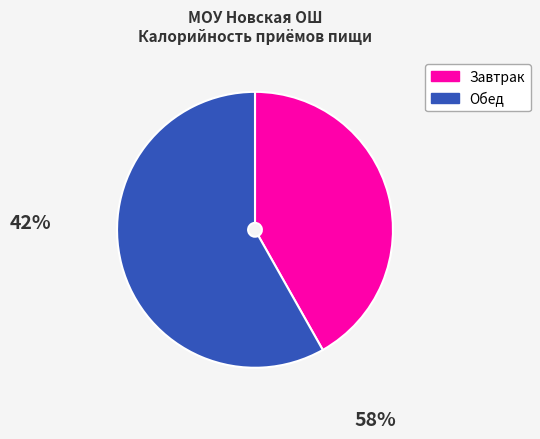

True or false: Обед accounts for 52% of the total.

False